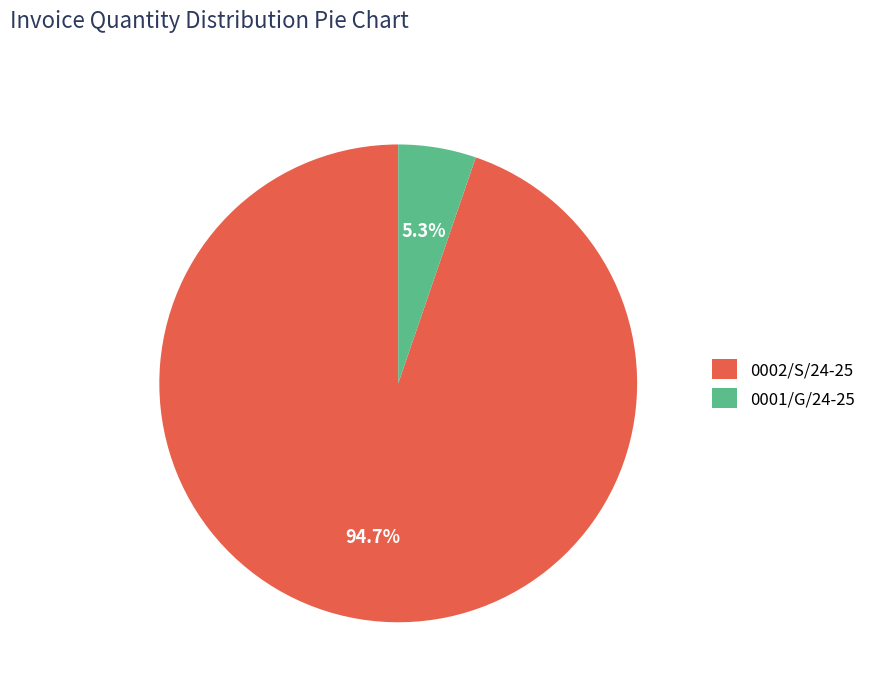

What percentage is NOT represented by 0002/S/24-25?

5.3%